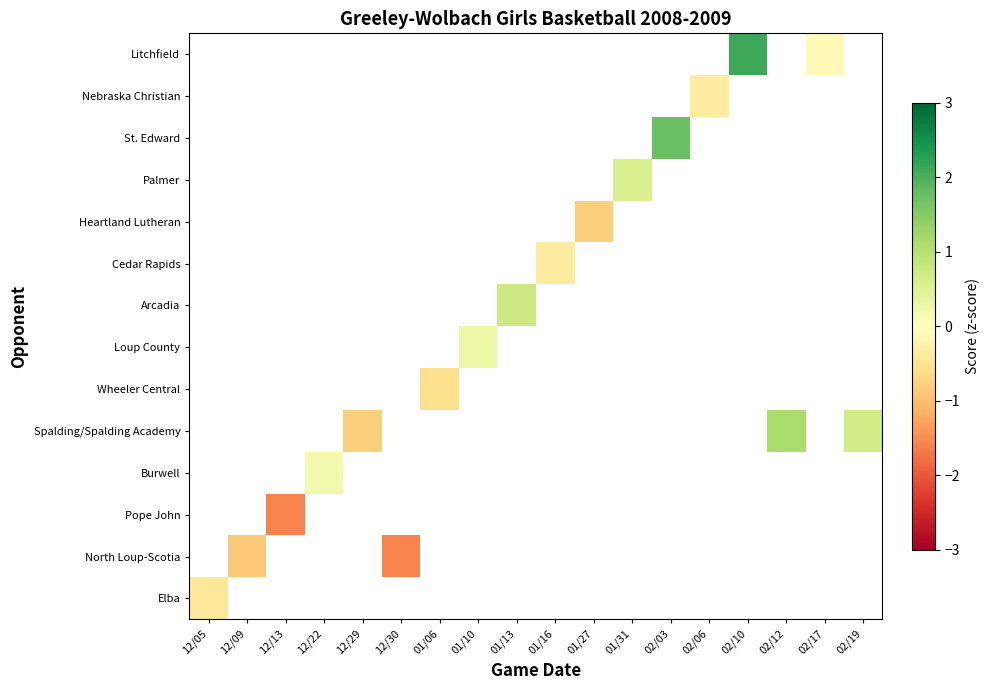

Rank the series by their maximum value, from lowest to highest.

Elba, North Loup-Scotia, Pope John, Burwell, Spalding/Spalding Academy, Wheeler Central, Loup County, Arcadia, Cedar Rapids, Heartland Lutheran, Palmer, St. Edward, Nebraska Christian, Litchfield